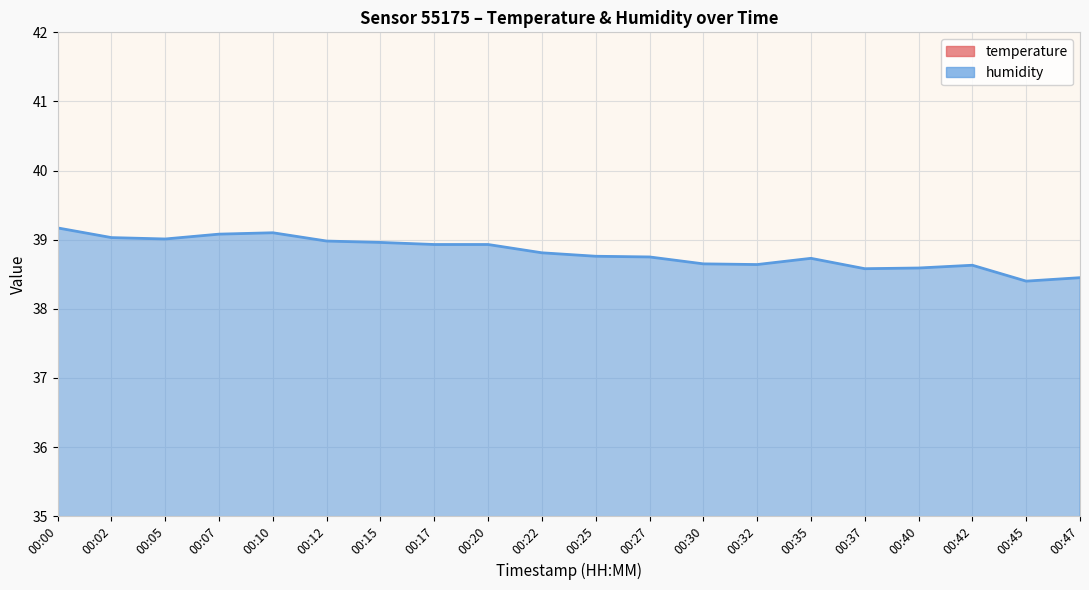

What is the difference between the maximum and minimum values in the humidity series?

0.8